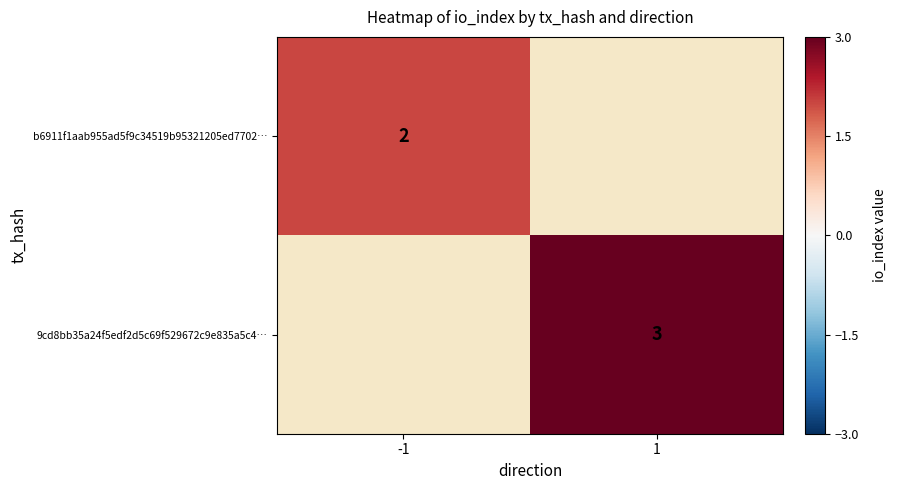

True or false: b6911f1aab955ad5f9c34519b95321205ed7702… has a value of 1.2 at -1.

False